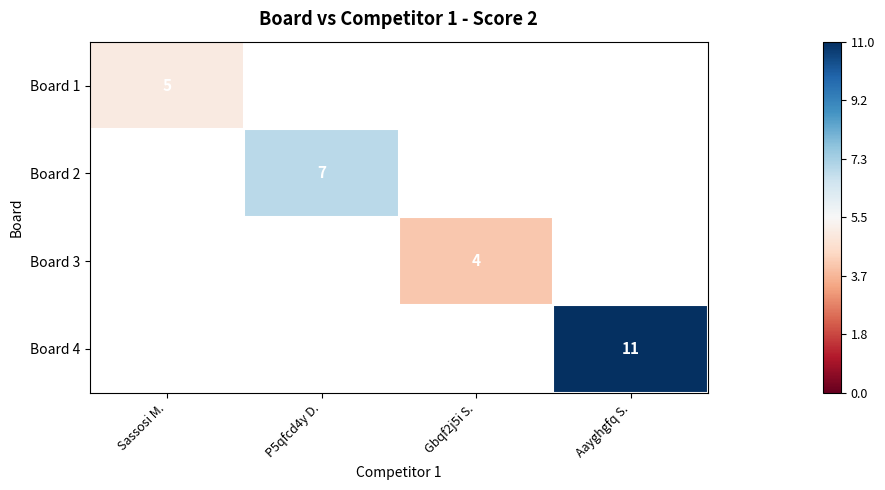

True or false: Board 1 has a value of 5 at Sassosi M..

True